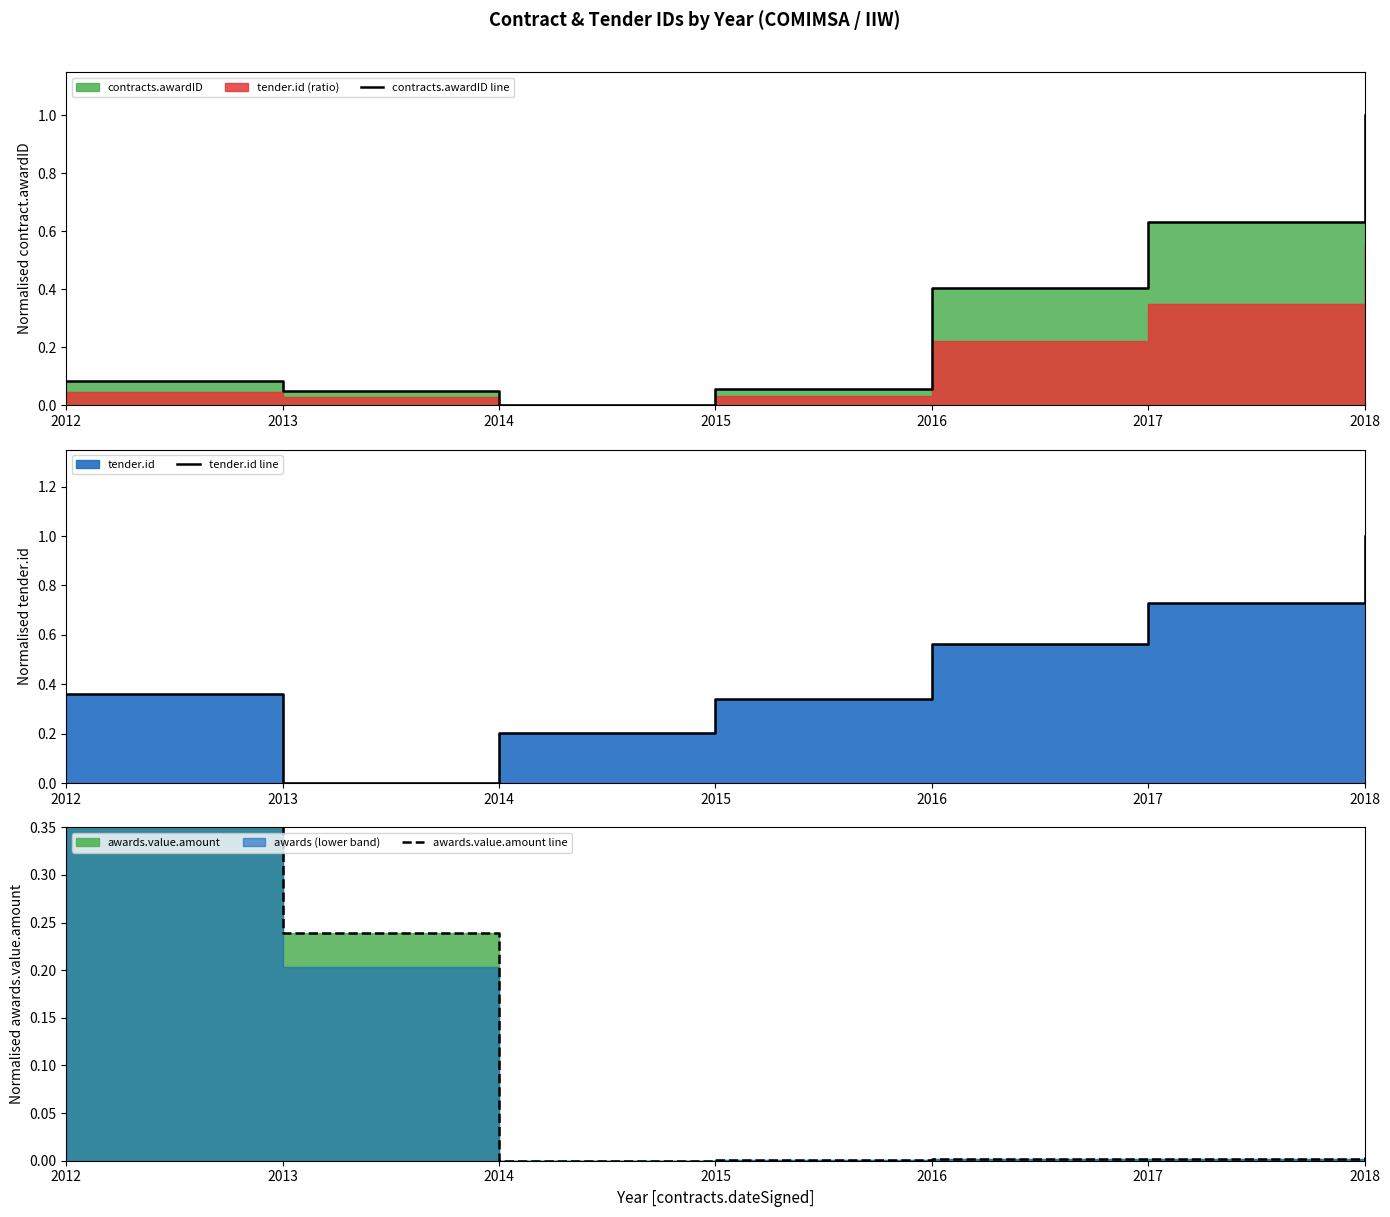

At which label is awards.value.amount line closest to 0?

2014